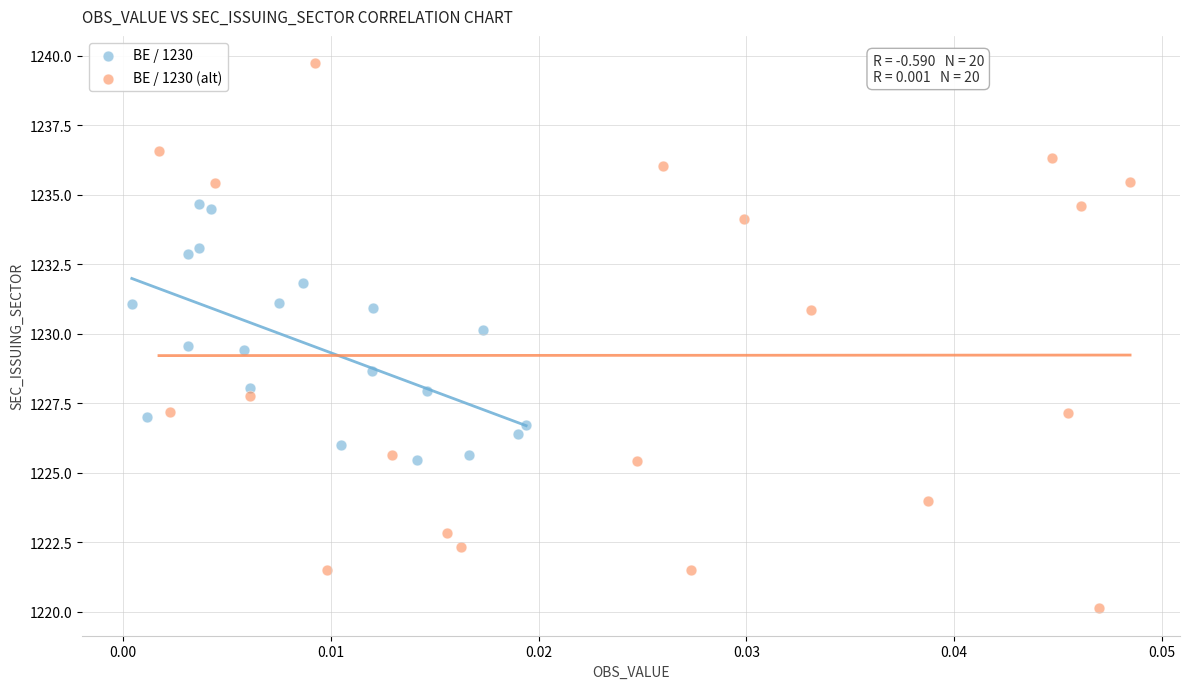

Which series has the largest Y range (max minus min)?

BE / 1230 (alt)